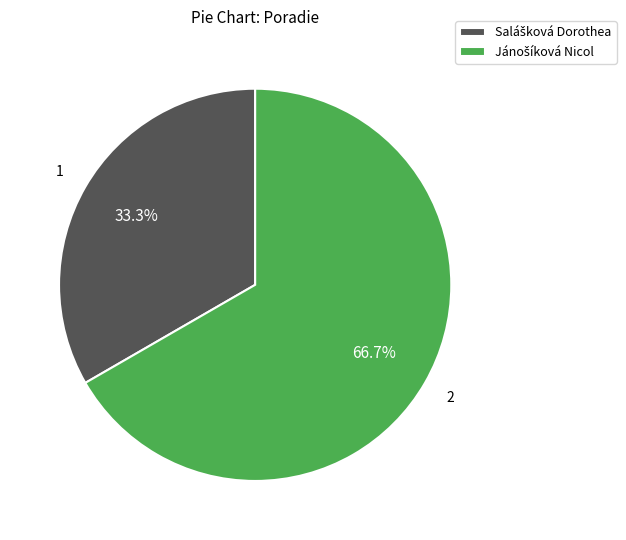

Does any single category account for the majority?

Yes